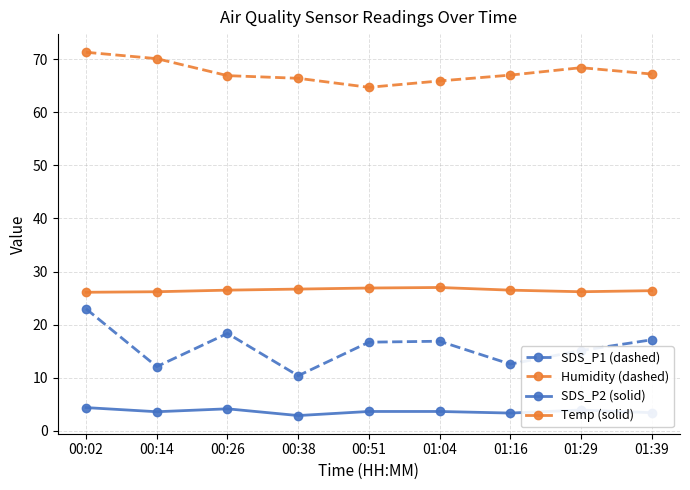

Does the chart have visible grid lines?

Yes